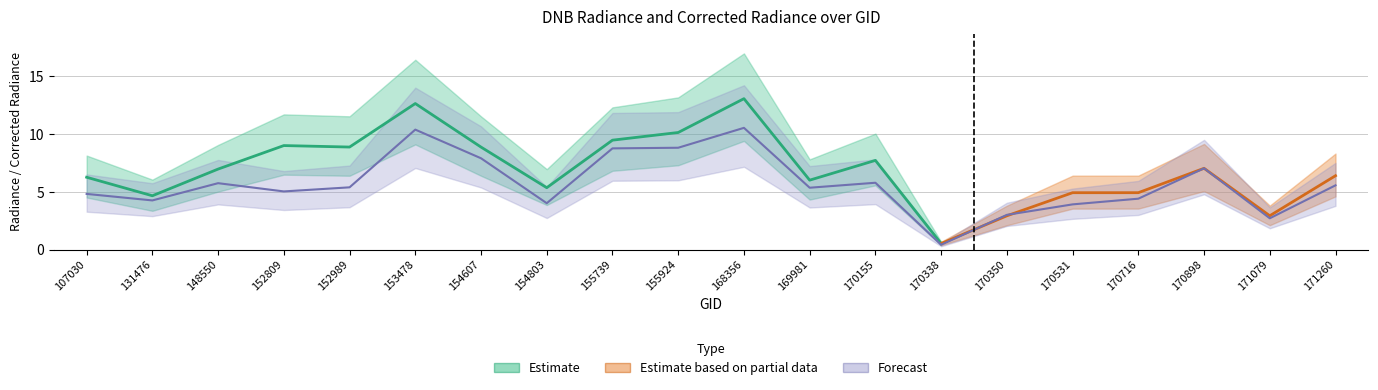

At which label is dnbrad closest to 6?

169981